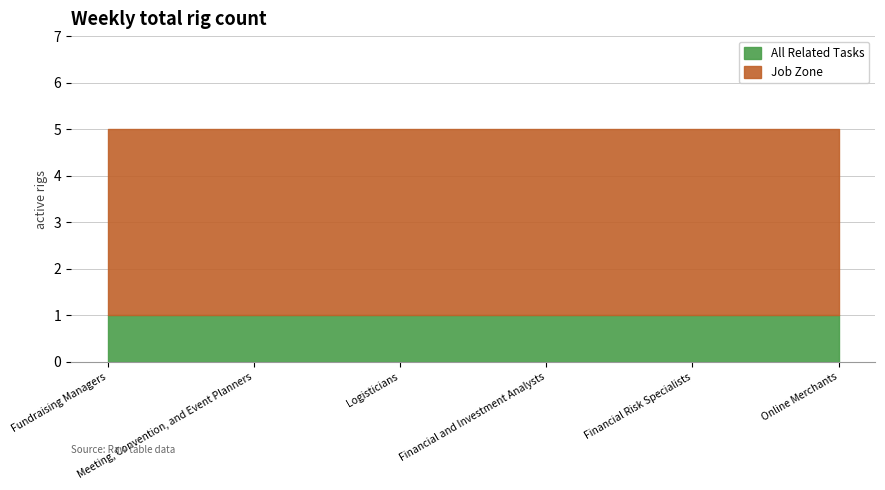

Which series has the largest total across all categories?

Job Zone